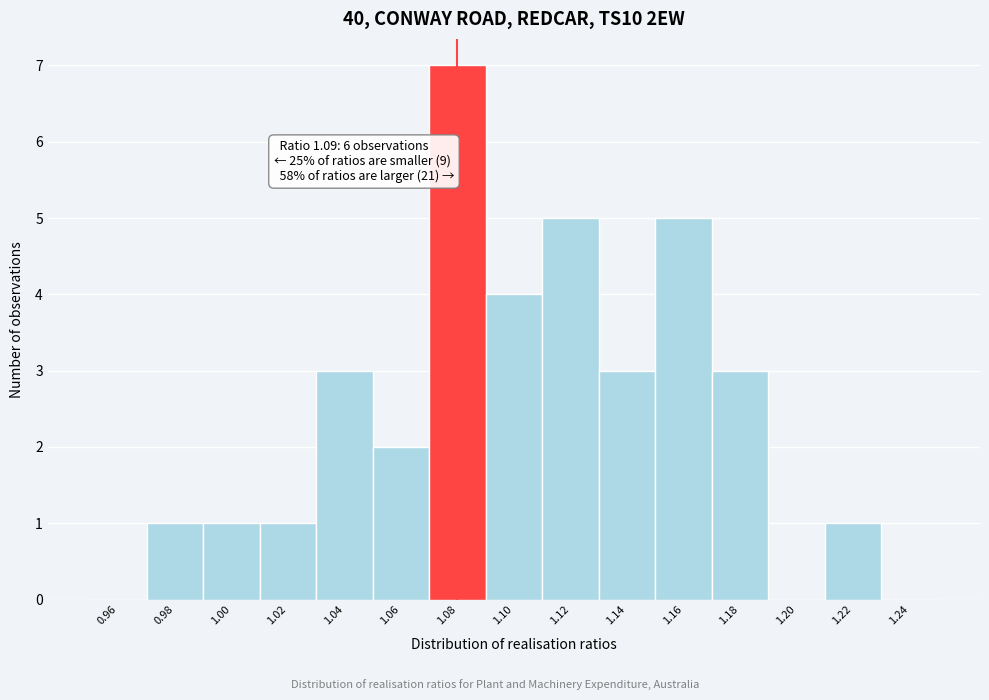

Reading right to left, what are all the values shown in this chart?

1.24=0	1.22=1	1.20=0	1.18=3	1.16=5	1.14=3	1.12=5	1.10=4	1.08=7	1.06=2	1.04=3	1.02=1	1.00=1	0.98=1	0.96=0